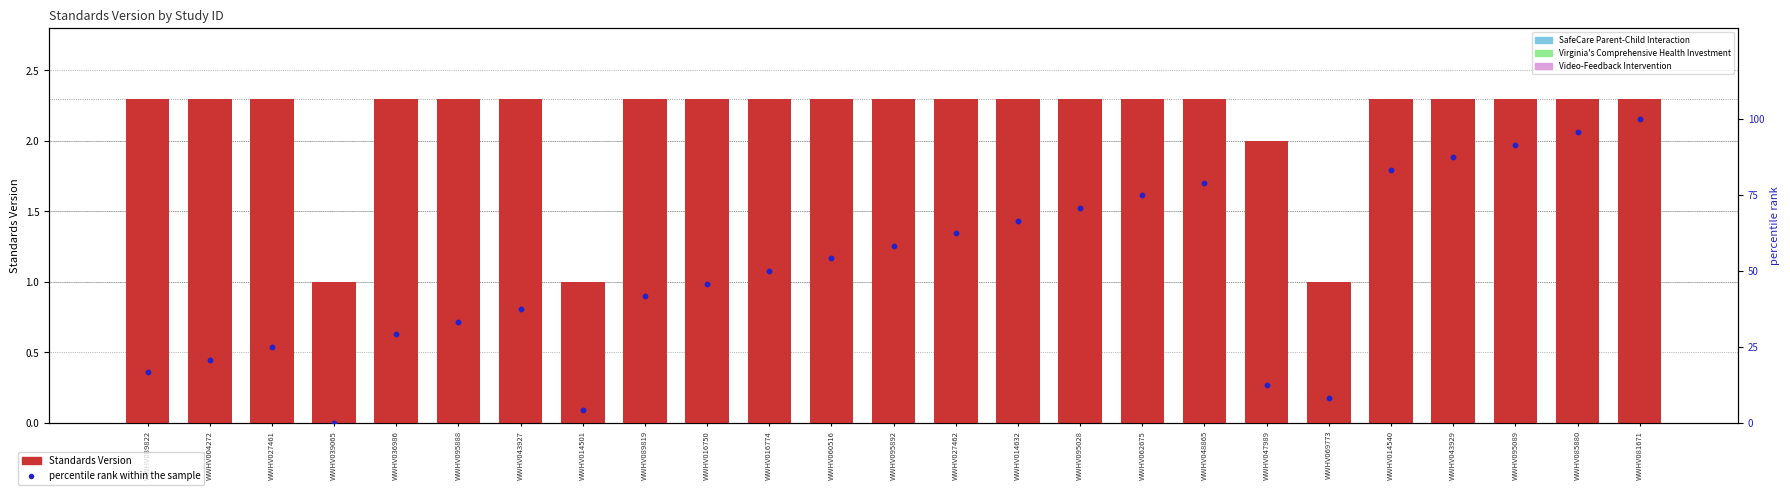

What are all the series names shown in the legend?

Standards Version, percentile rank within the sample